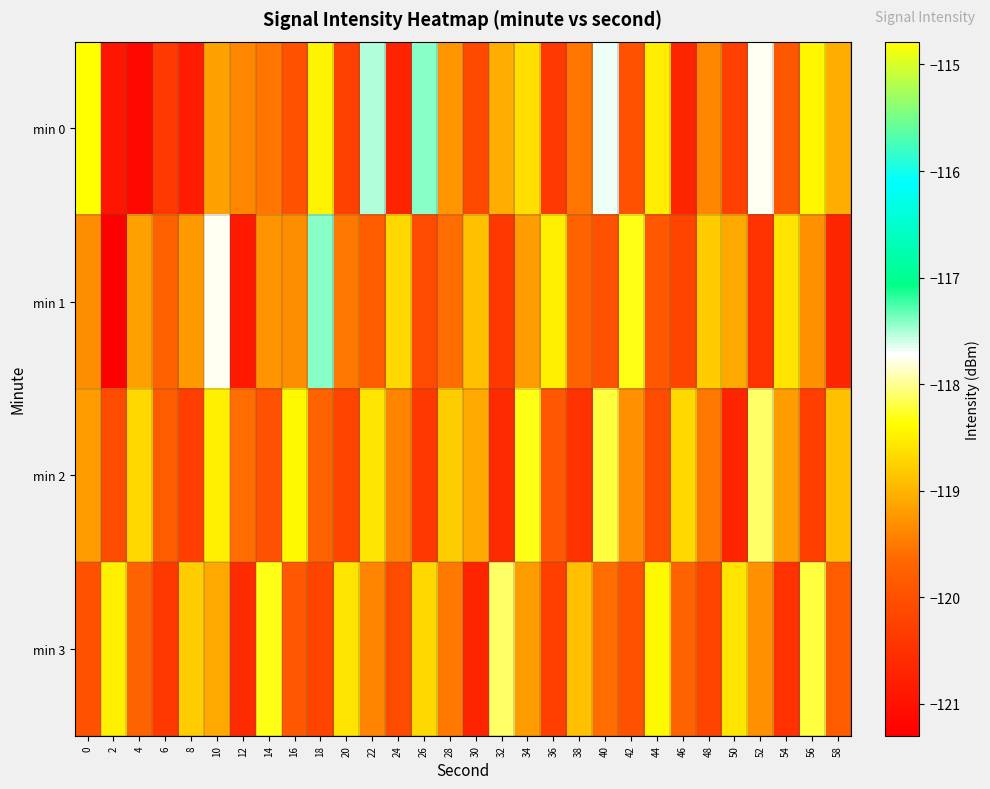

Between 40 and 50, which series saw the biggest shift?

min 0